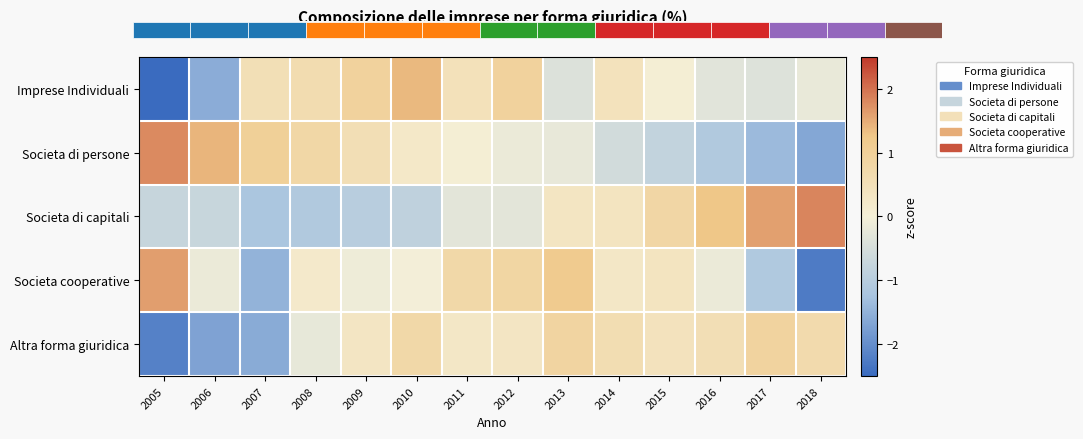

Reading left to right, list all the values displayed in this chart.

Imprese Individuali: 2005=-2.5	2006=-1.6	2007=0.5	2008=0.6	2009=0.9	2010=1.4	2011=0.5	2012=0.9	2013=-0.4	2014=0.4	2015=0.1	2016=-0.3	2017=-0.4	2018=-0.2
Societa di persone: 2005=1.8	2006=1.4	2007=1.0	2008=0.8	2009=0.6	2010=0.2	2011=0.0	2012=-0.1	2013=-0.2	2014=-0.6	2015=-0.8	2016=-1.1	2017=-1.4	2018=-1.6
Societa di capitali: 2005=-0.8	2006=-0.7	2007=-1.2	2008=-1.1	2009=-1.0	2010=-0.9	2011=-0.3	2012=-0.3	2013=0.3	2014=0.4	2015=0.8	2016=1.3	2017=1.6	2018=1.8
Societa cooperative: 2005=1.6	2006=-0.2	2007=-1.5	2008=0.2	2009=-0.1	2010=-0.0	2011=0.8	2012=0.8	2013=1.2	2014=0.3	2015=0.4	2016=-0.1	2017=-1.1	2018=-2.3
Altra forma giuridica: 2005=-2.2	2006=-1.7	2007=-1.6	2008=-0.2	2009=0.3	2010=0.8	2011=0.3	2012=0.3	2013=0.9	2014=0.6	2015=0.4	2016=0.5	2017=0.9	2018=0.7